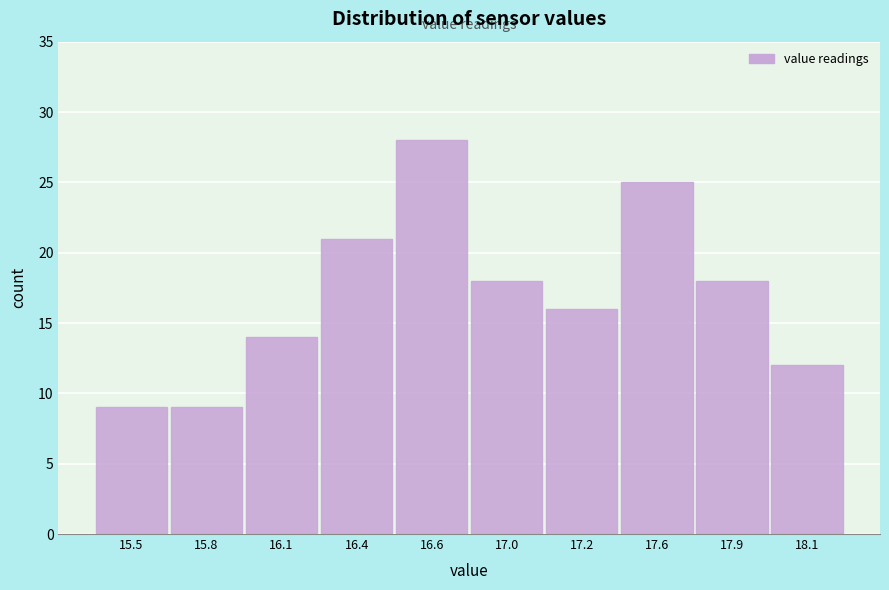

Reading left to right, what are all the values shown in this chart?

9	9	14	21	28	18	16	25	18	12